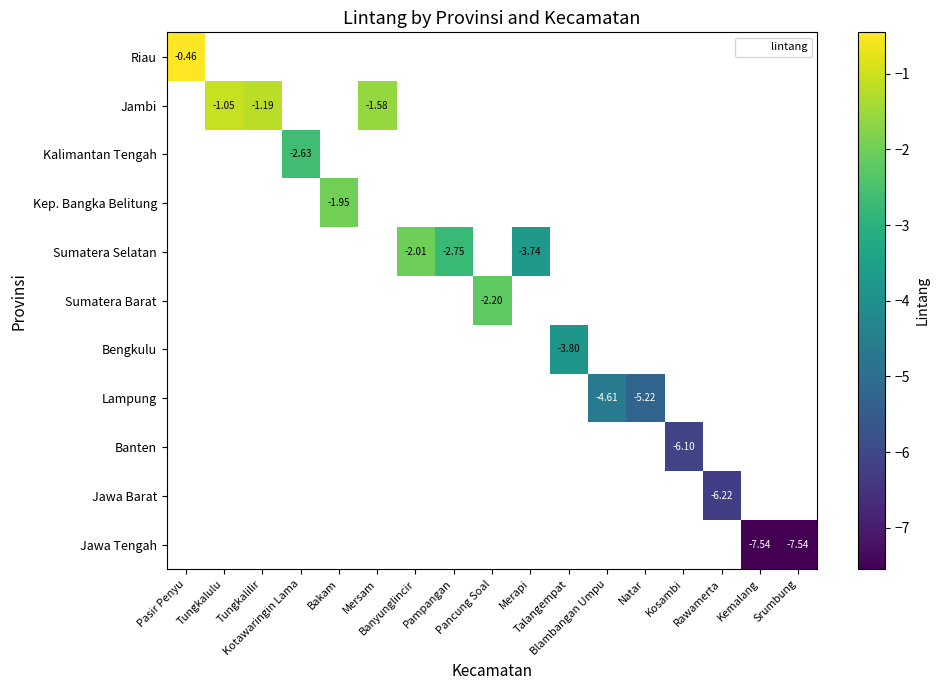

List the series in order of their peak value, highest first.

Riau, Jambi, Kalimantan Tengah, Kep. Bangka Belitung, Sumatera Selatan, Sumatera Barat, Bengkulu, Lampung, Banten, Jawa Barat, Jawa Tengah